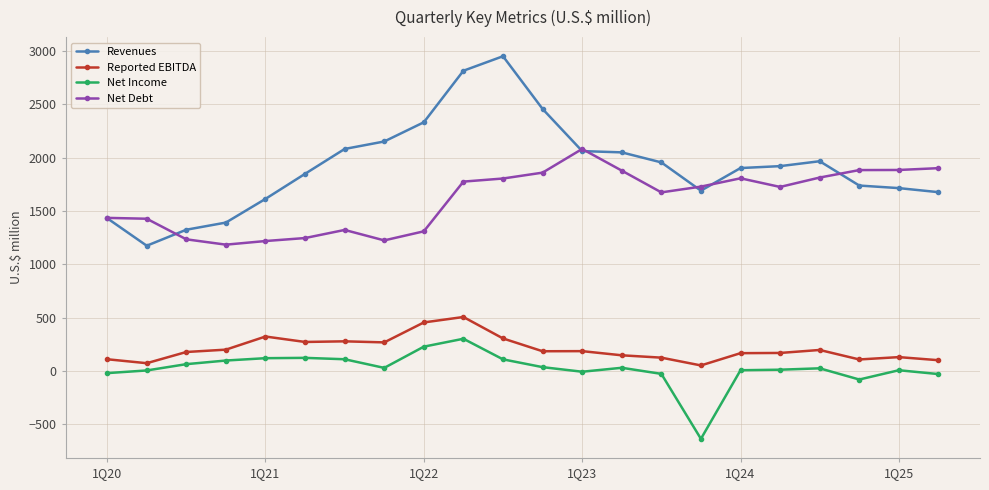

Which series has the largest total across all categories?

Revenues